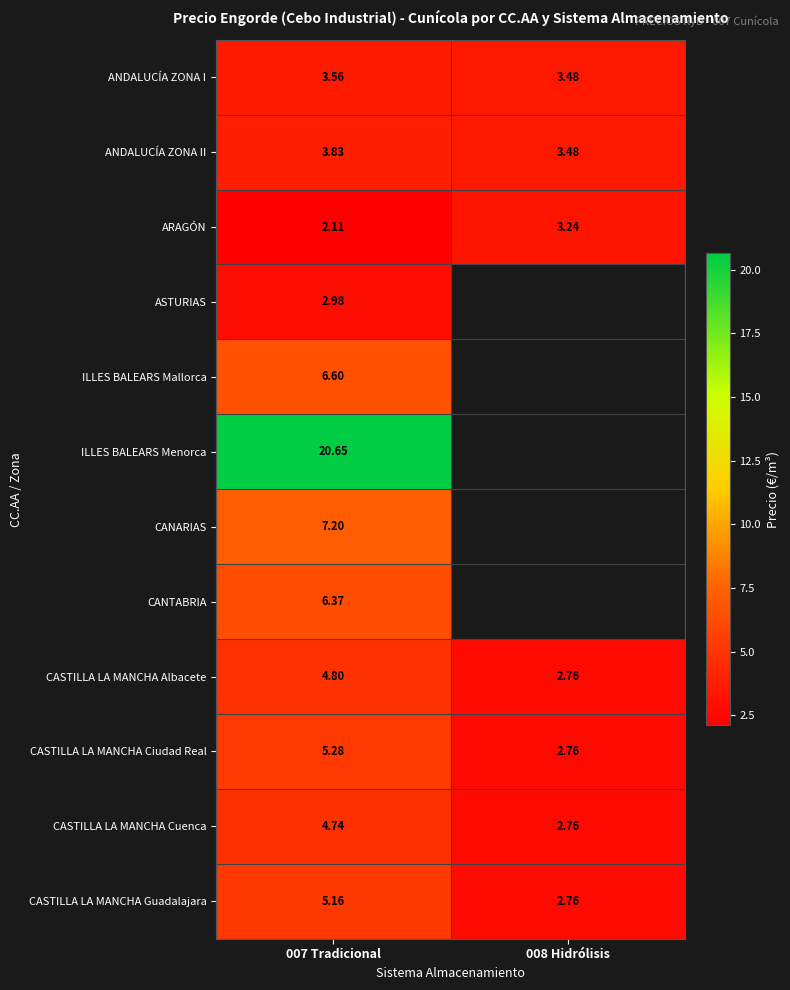

What is the maximum value shown in the chart?

20.7